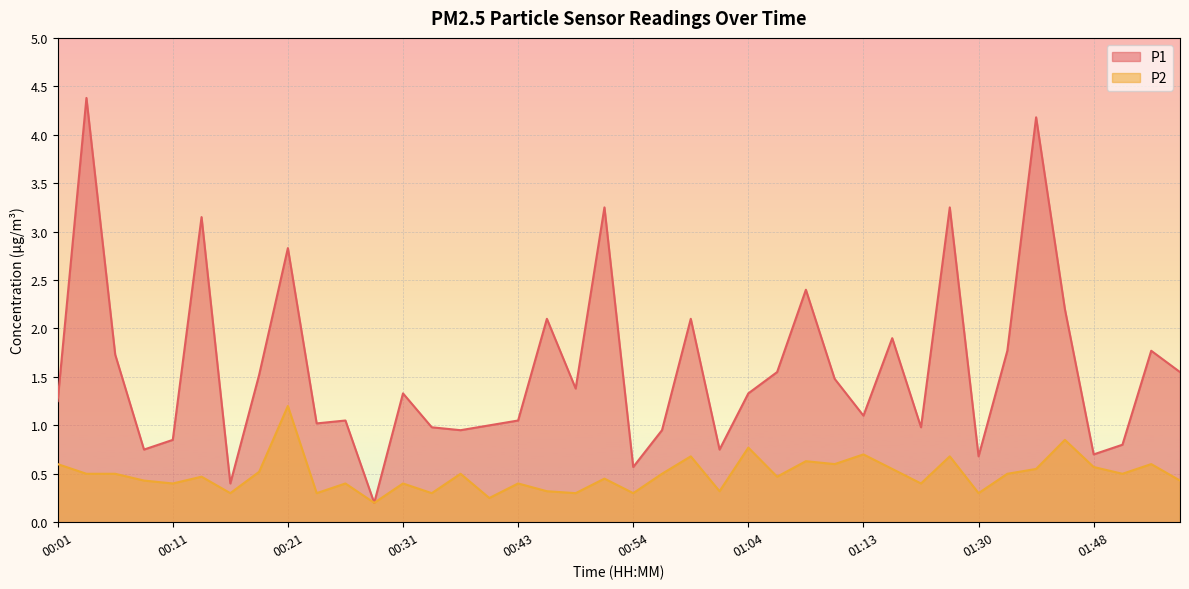

True or false: P1 and P2 intersect in this chart.

False